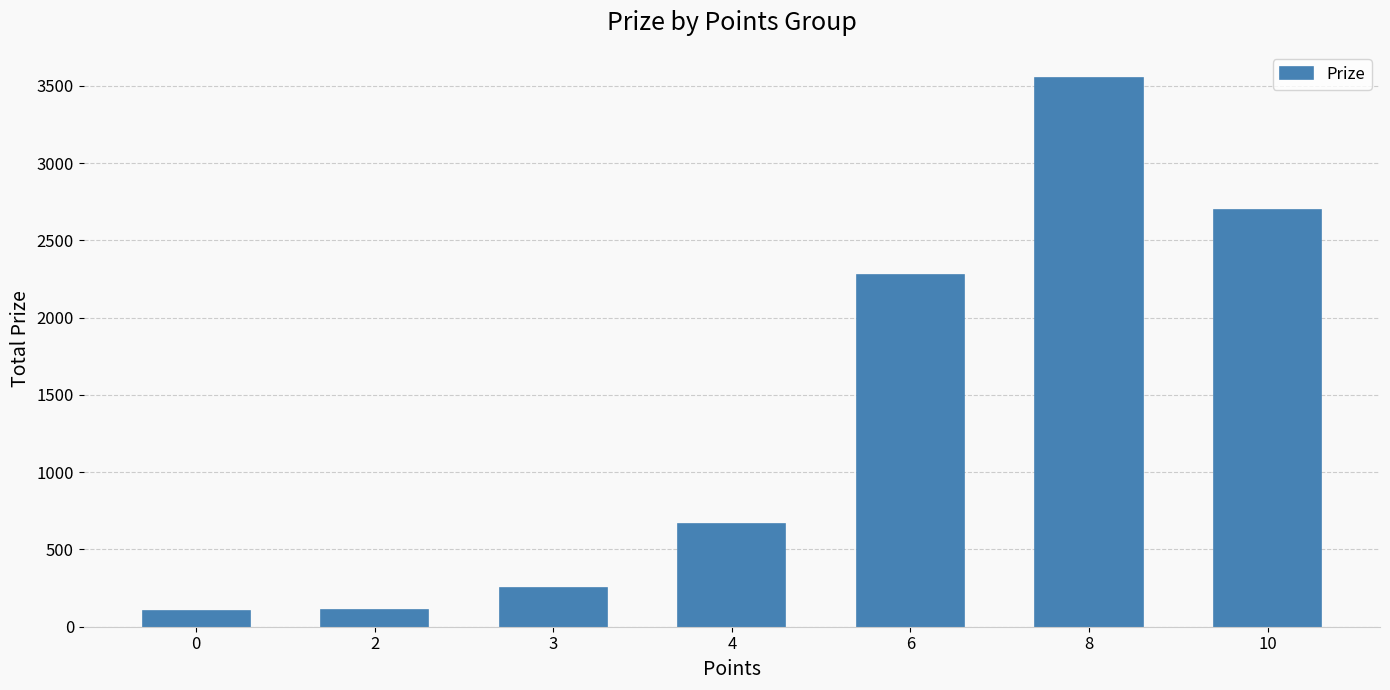

What is the sum of the values at 0 and 2?

210